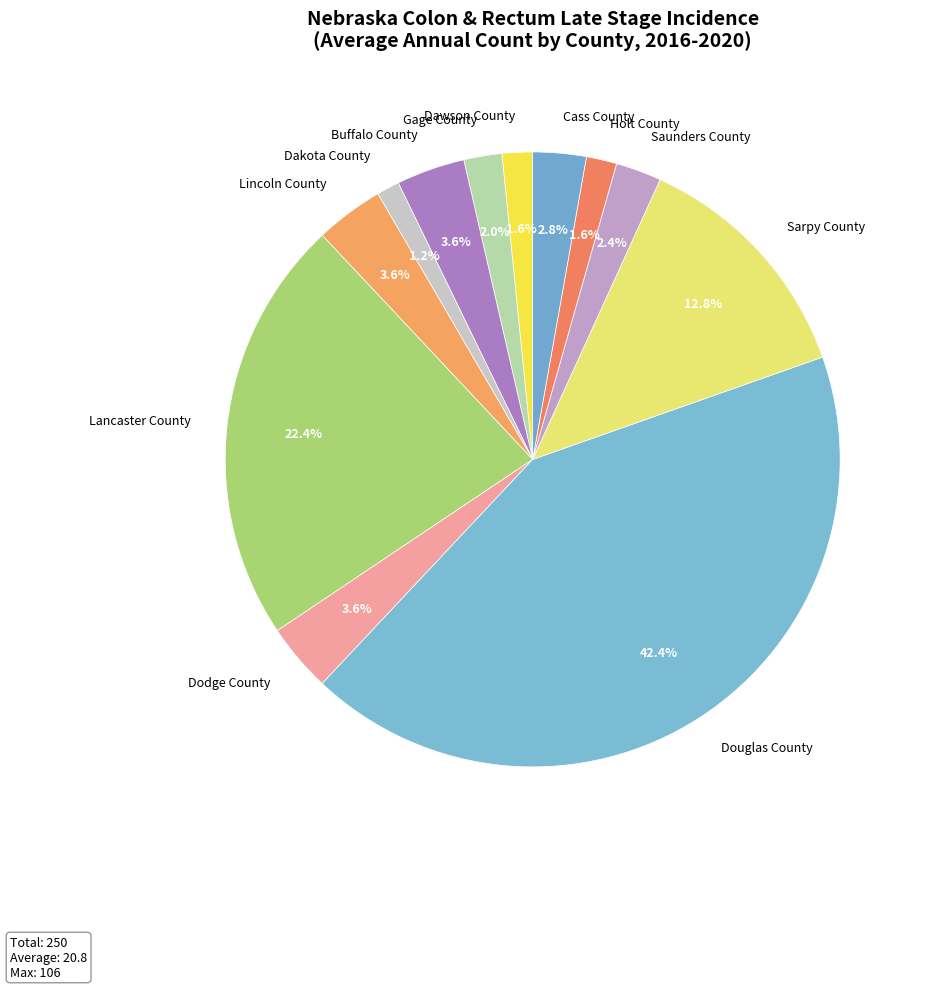

How many segments does this pie chart have?

12